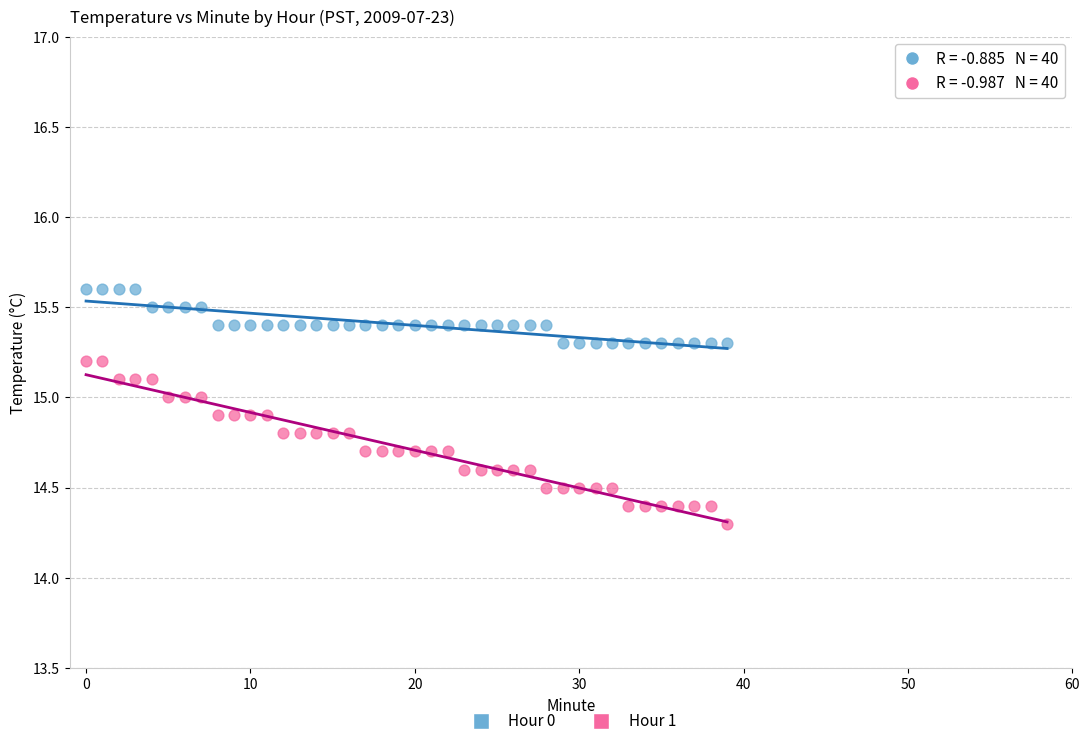

In the Hour 1 series, what Y value is closest to 14?

14.3